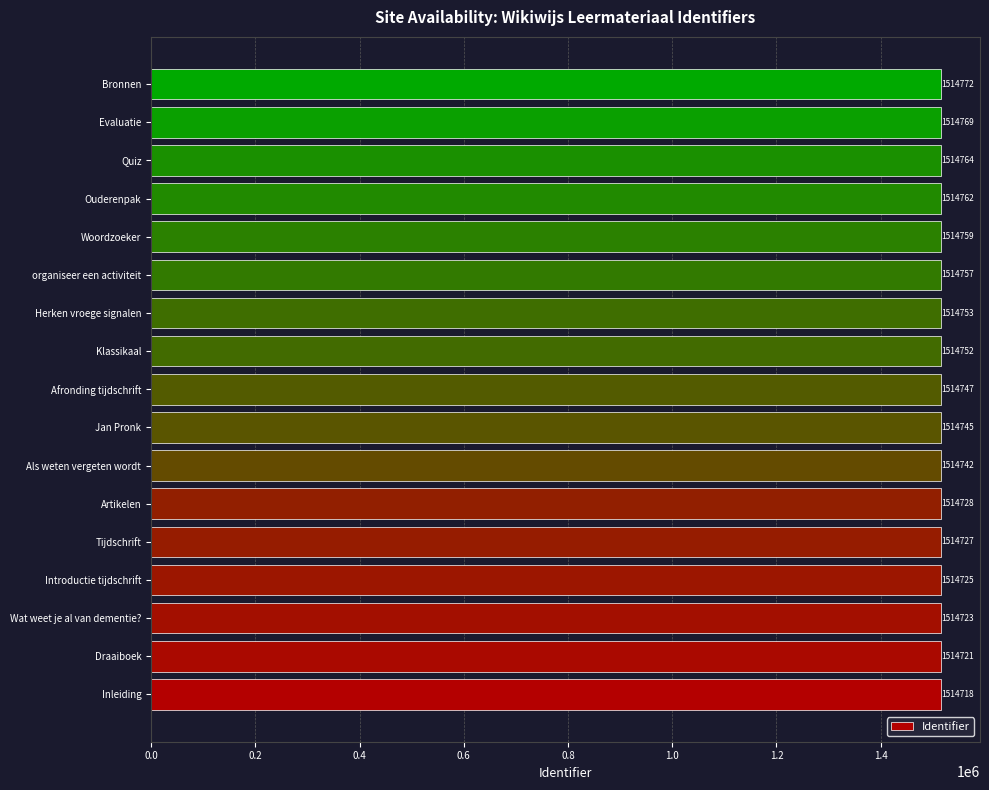

Read the value at Artikelen.

1514728